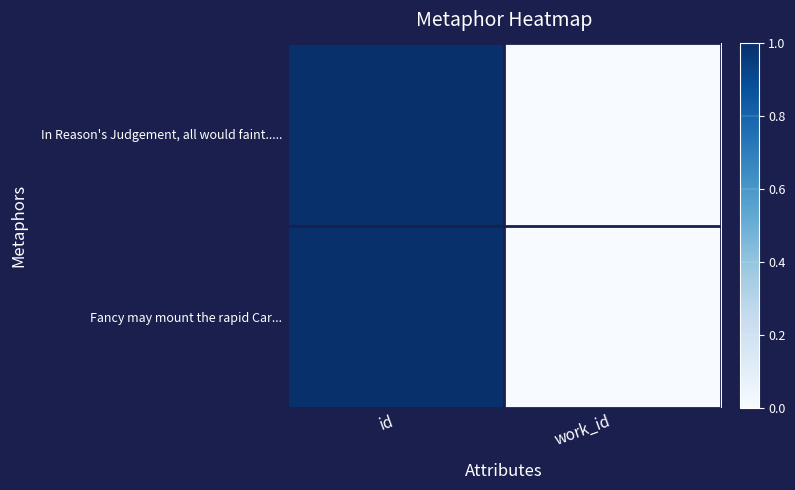

At how many categories does at least one series exceed 0?

1